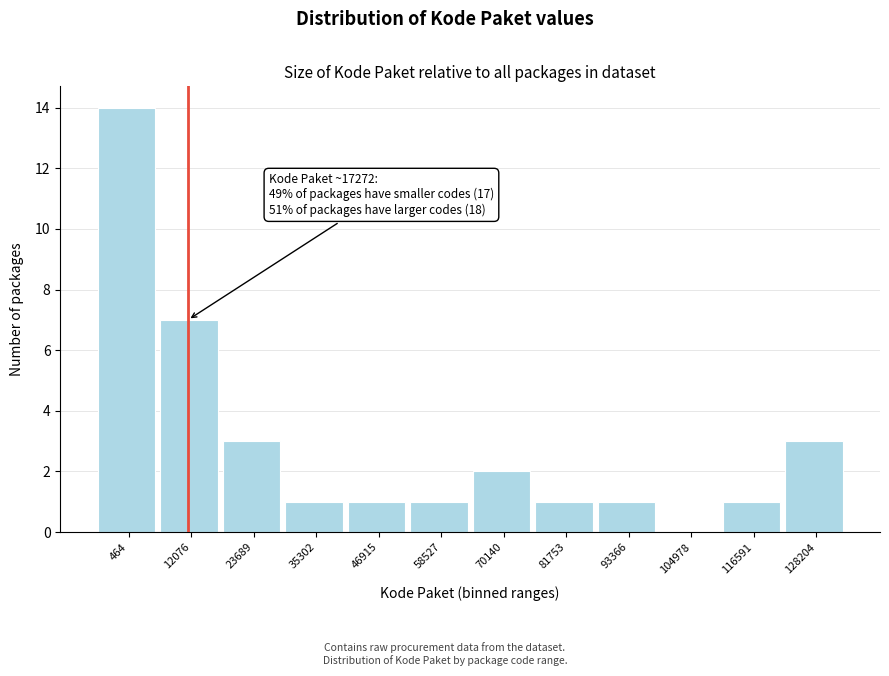

Reading left to right, what are all the values shown in this chart?

464=14	12076=7	23689=3	35302=1	46915=1	58527=1	70140=2	81753=1	93366=1	104978=0	116591=1	128204=3